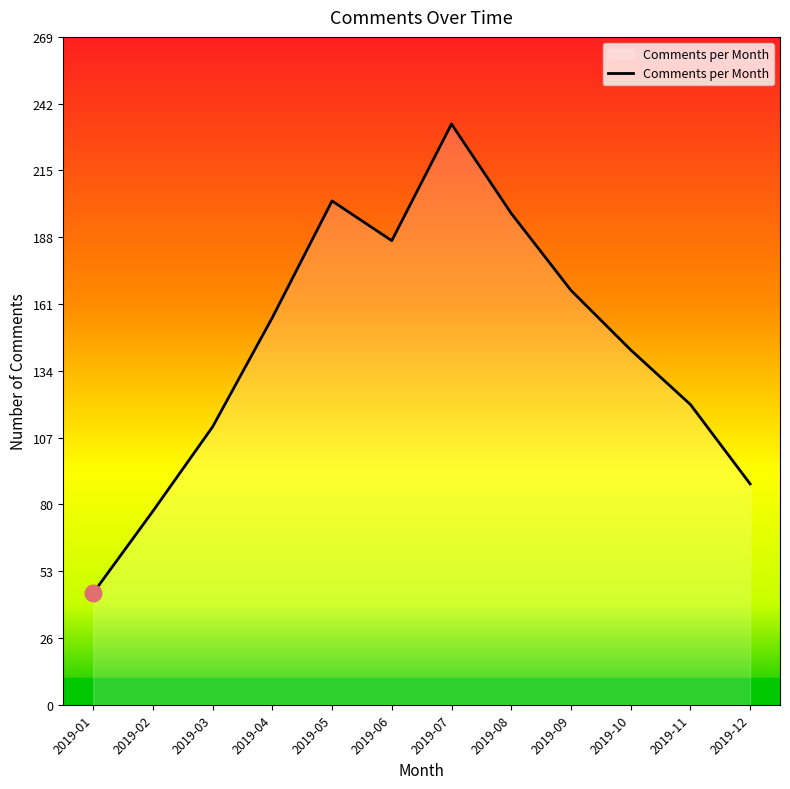

Rank the categories by value from lowest to highest.

2019-01, 2019-02, 2019-12, 2019-03, 2019-11, 2019-10, 2019-04, 2019-09, 2019-06, 2019-08, 2019-05, 2019-07